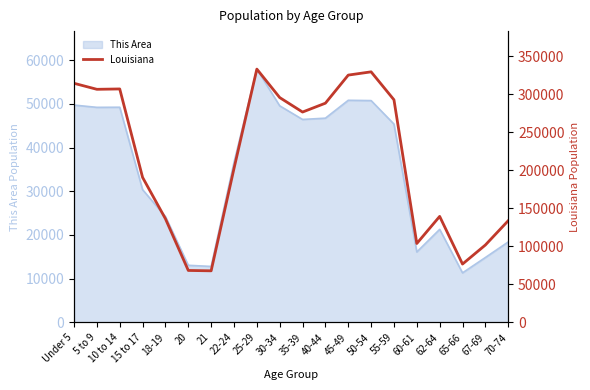

True or false: the data shows 103687 at 60-61.

True